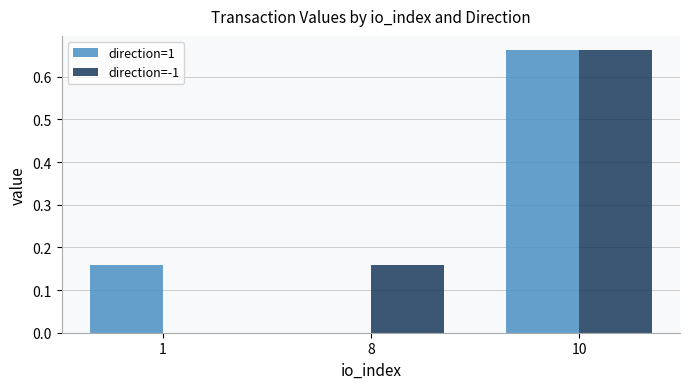

What is the sum of all direction=1 values?

0.8